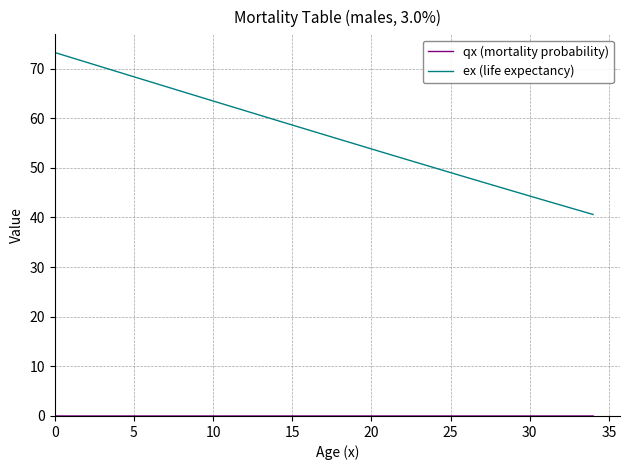

What is the difference between the maximum and minimum values in the ex (life expectancy) series?

32.6